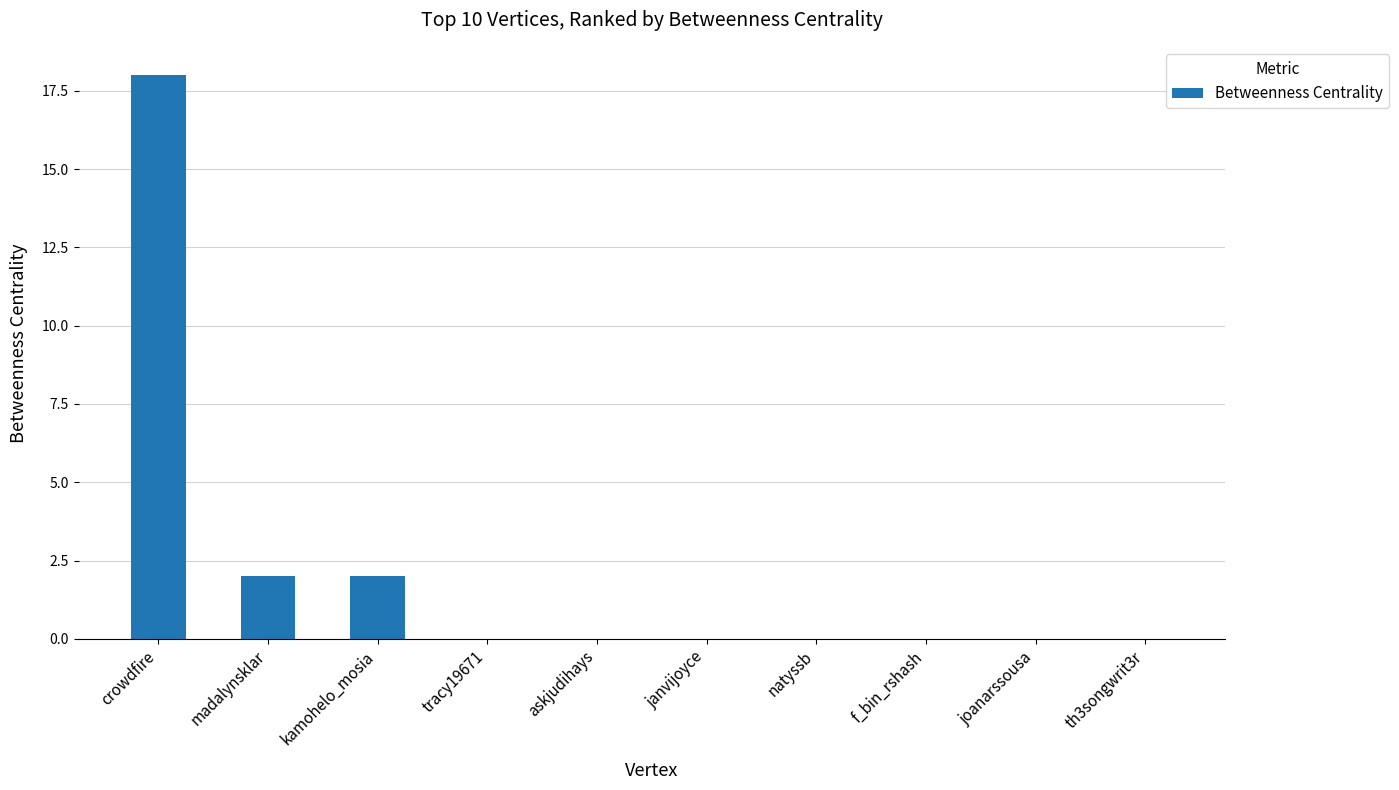

Reading right to left, list all the values displayed in this chart.

th3songwrit3r=0	joanarssousa=0	f_bin_rshash=0	natyssb=0	janvijoyce=0	askjudihays=0	tracy19671=0	kamohelo_mosia=2	madalynsklar=2	crowdfire=18